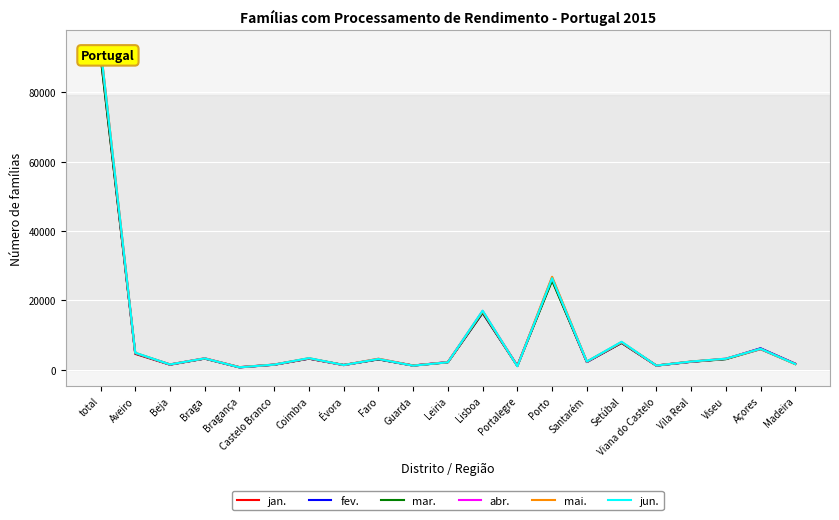

Which category has the lowest value across all series?

Bragança